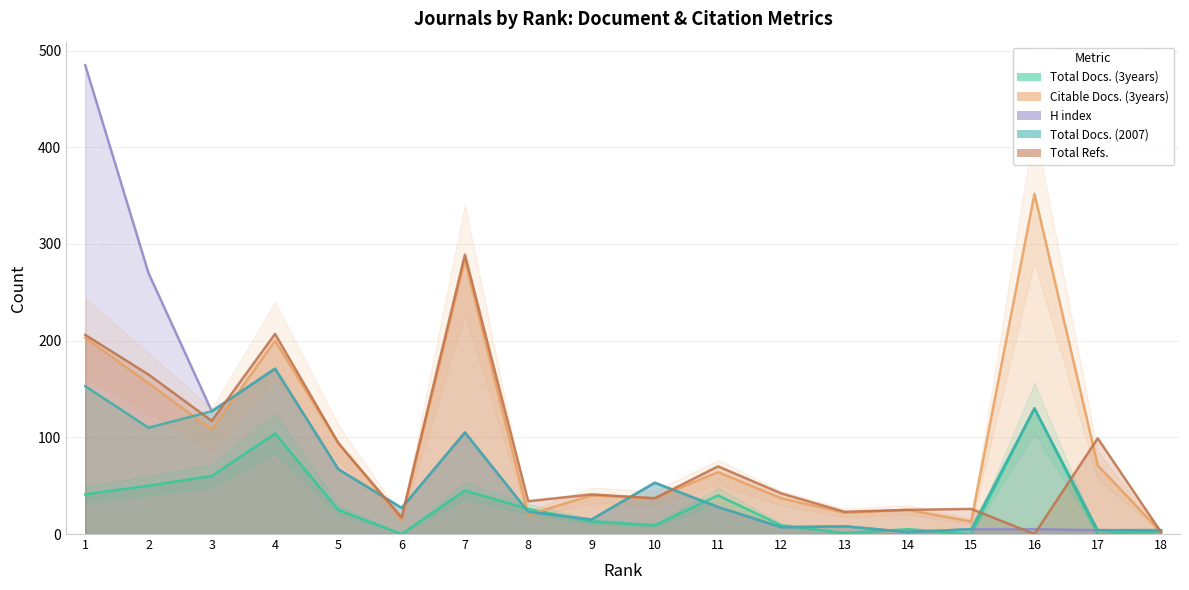

Which label corresponds to the smallest value in the chart?

6